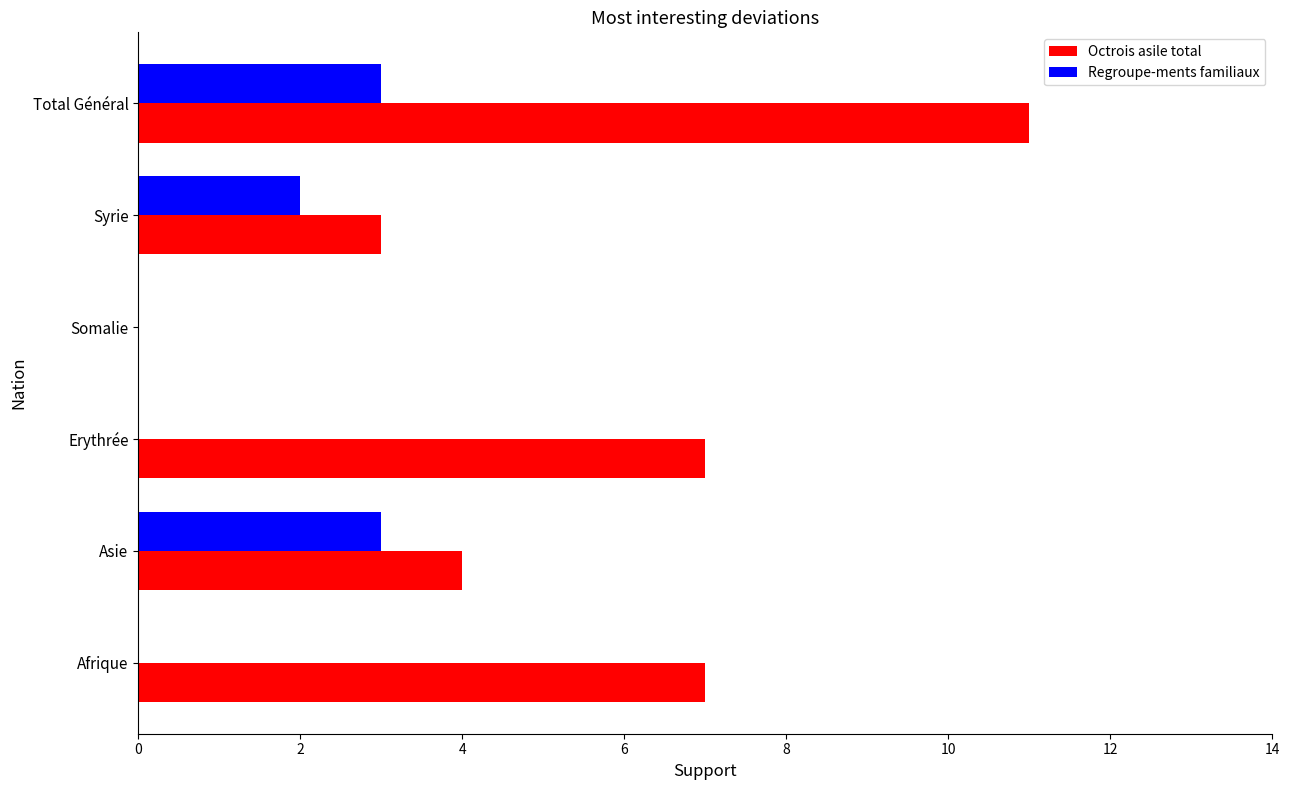

What is the maximum value for Octrois asile total?

11